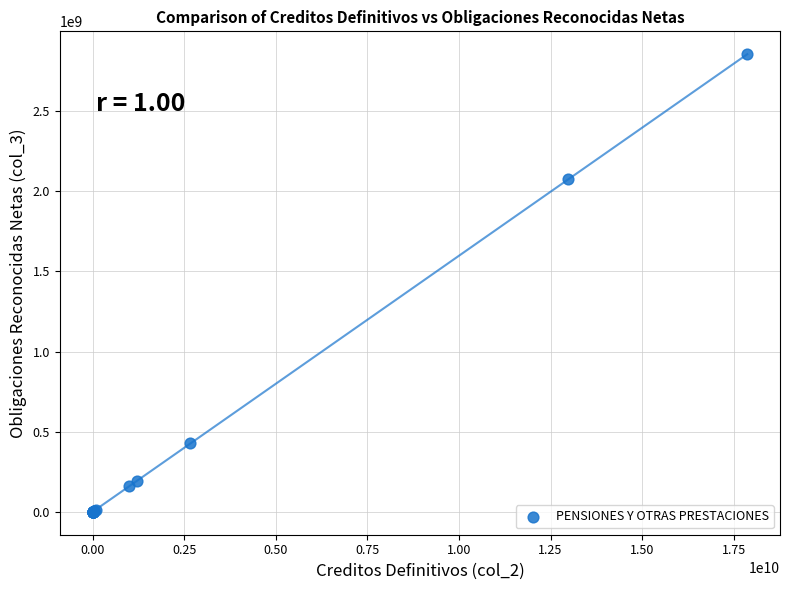

What Y value in the scatter plot is closest to 1427710314?

2076177310.9